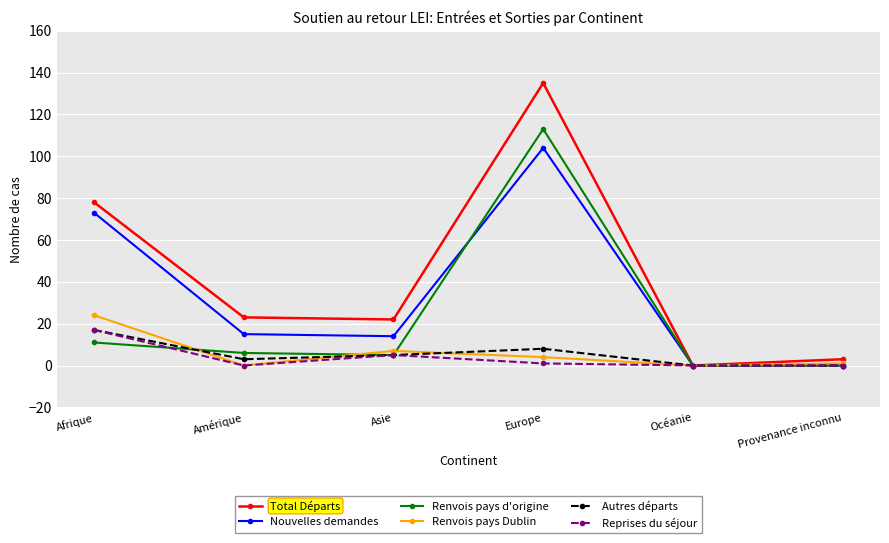

The value of Nouvelles demandes at Océanie is -40. True or false?

False